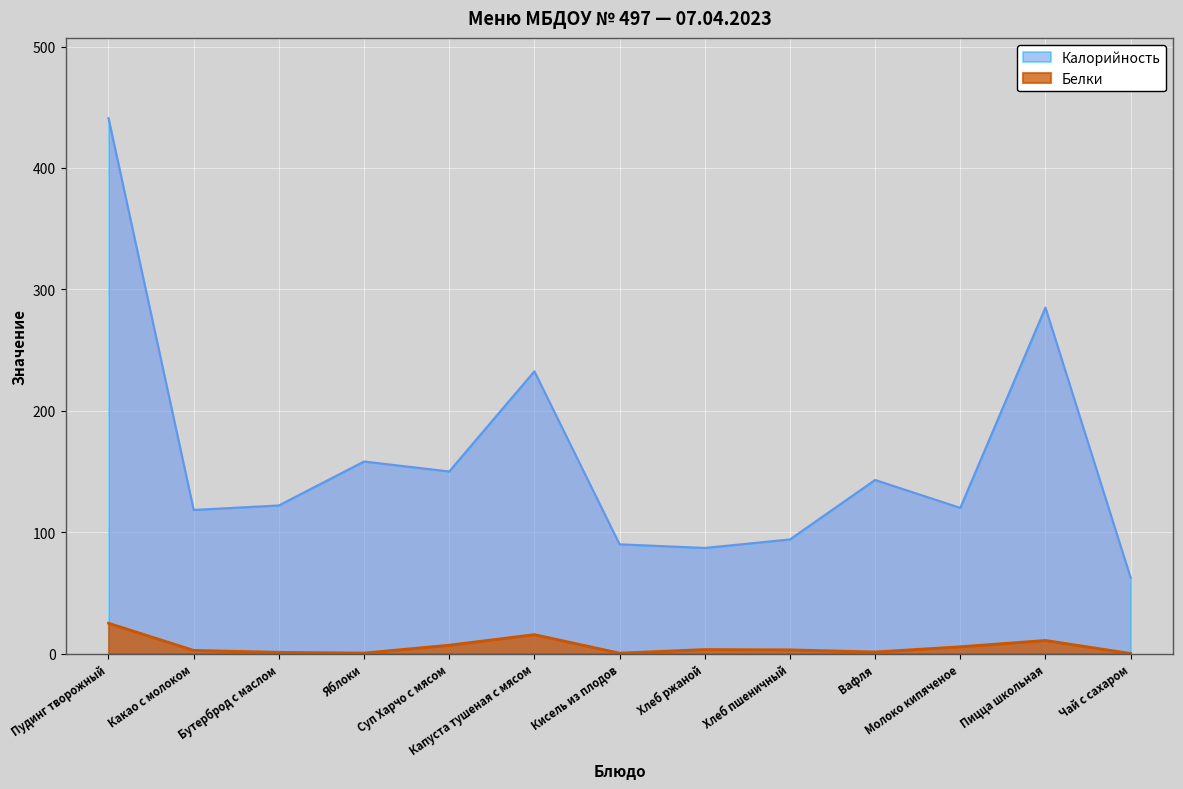

Where is Калорийность nearest to the value 251?

Капуста тушеная с мясом